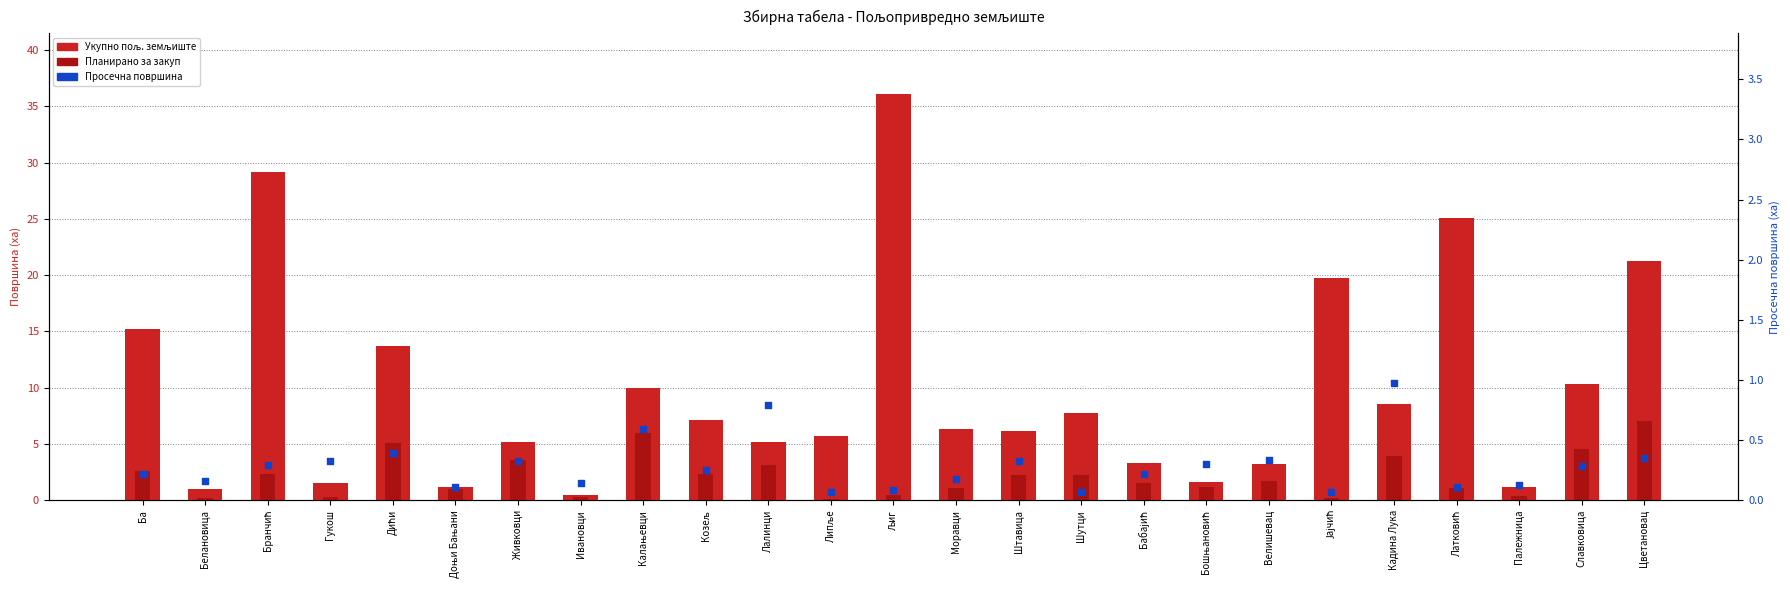

What is the total value across all series at Моравци?

7.5